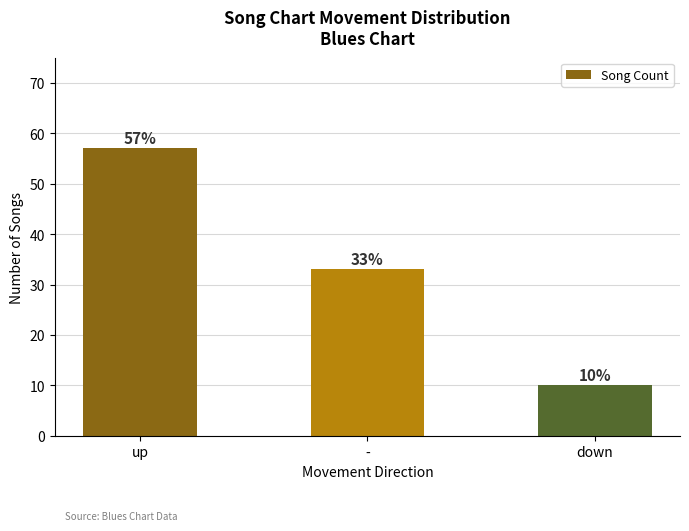

What is the approximate value at up, to the nearest 5?

55